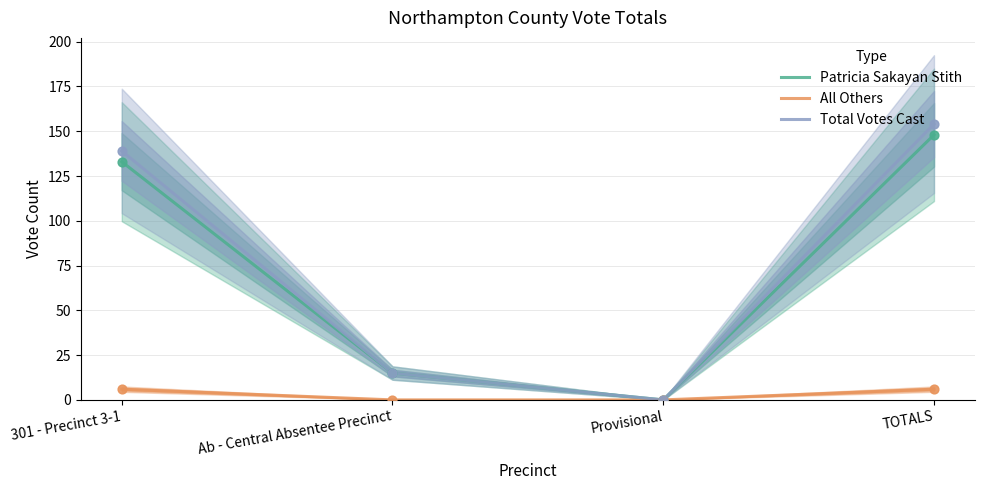

What is the total value across all series at 301 - Precinct 3-1?

278